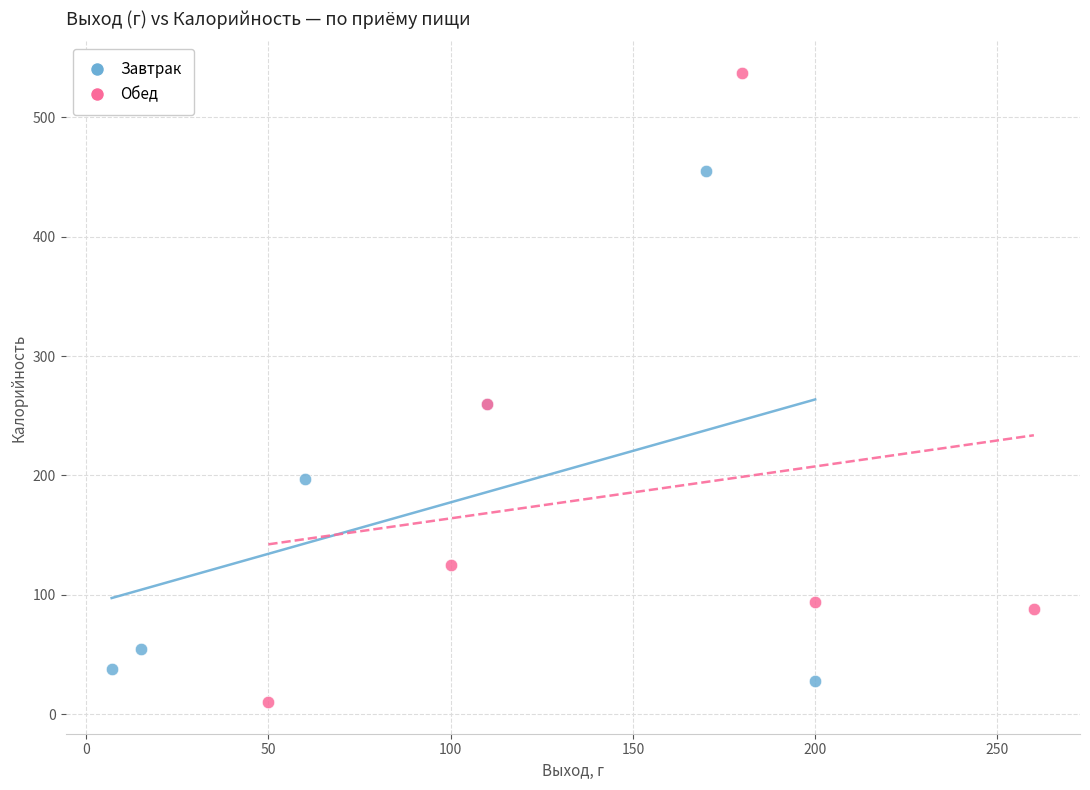

What are all the series names shown in the legend?

Завтрак, Обед